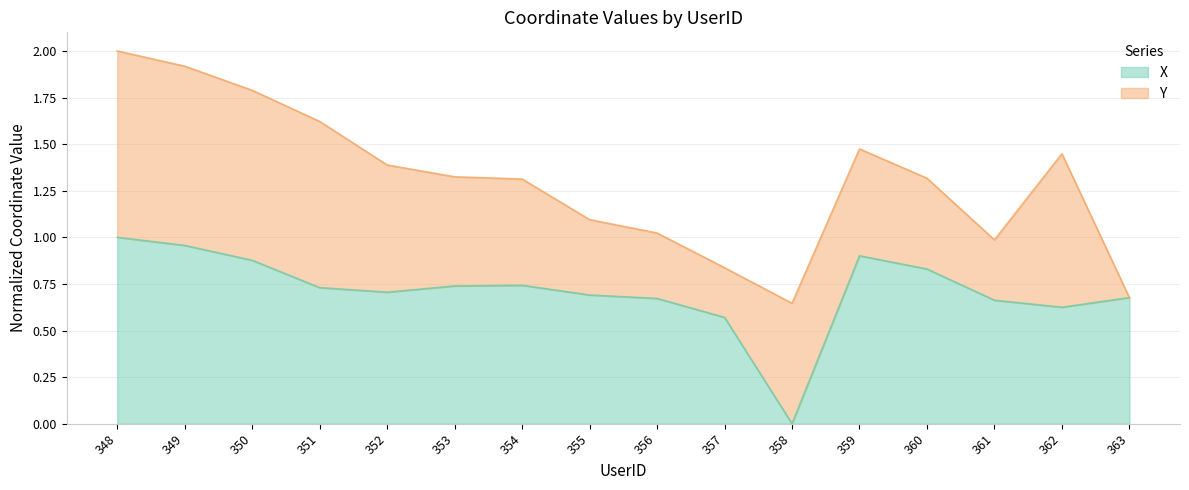

At which category does the data reach its first local valley?

352